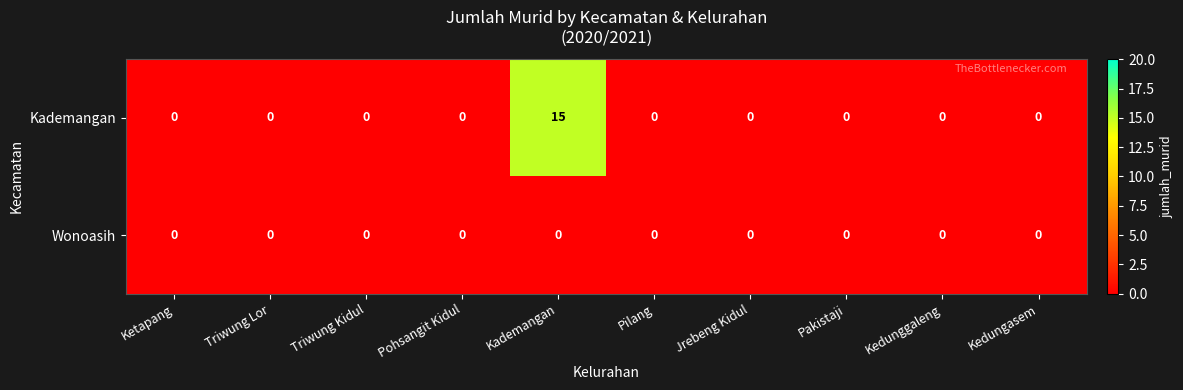

Reading left to right, transcribe all the data shown in this chart.

Kademangan: Ketapang=0	Triwung Lor=0	Triwung Kidul=0	Pohsangit Kidul=0	Kademangan=15	Pilang=0	Jrebeng Kidul=0	Pakistaji=0	Kedunggaleng=0	Kedungasem=0
Wonoasih: Ketapang=0	Triwung Lor=0	Triwung Kidul=0	Pohsangit Kidul=0	Kademangan=0	Pilang=0	Jrebeng Kidul=0	Pakistaji=0	Kedunggaleng=0	Kedungasem=0